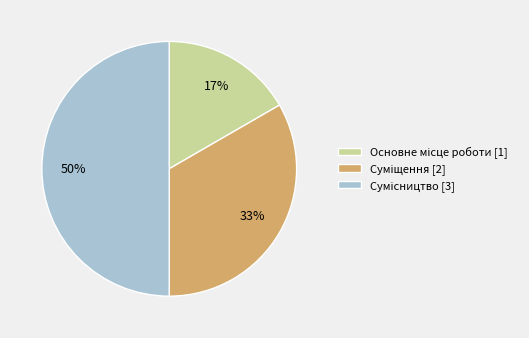

To the nearest percent, what is the average slice percentage?

33%